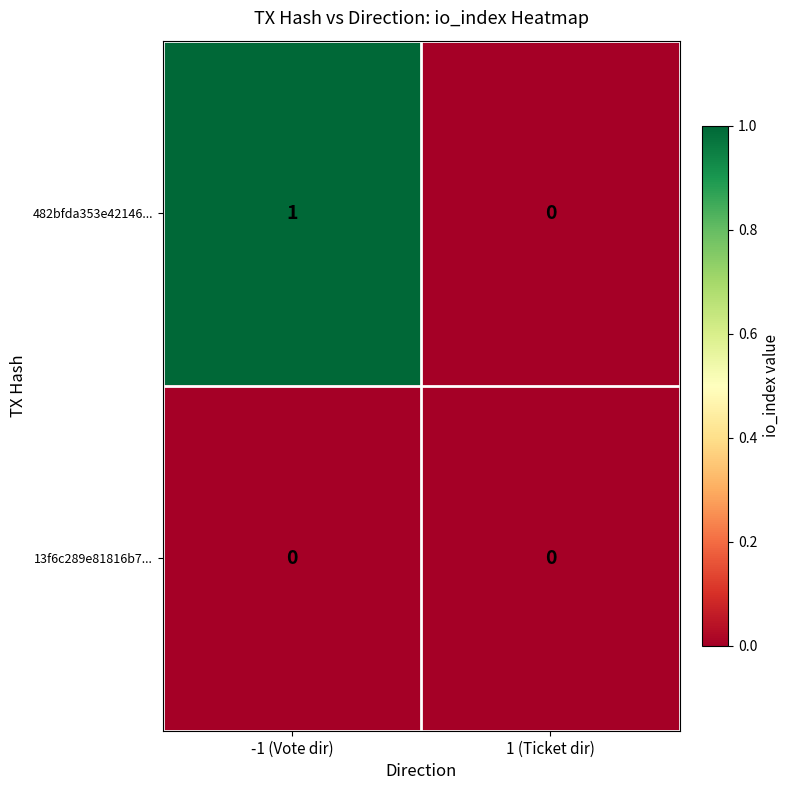

At which category is the sum across all series the highest?

-1 (Vote dir)